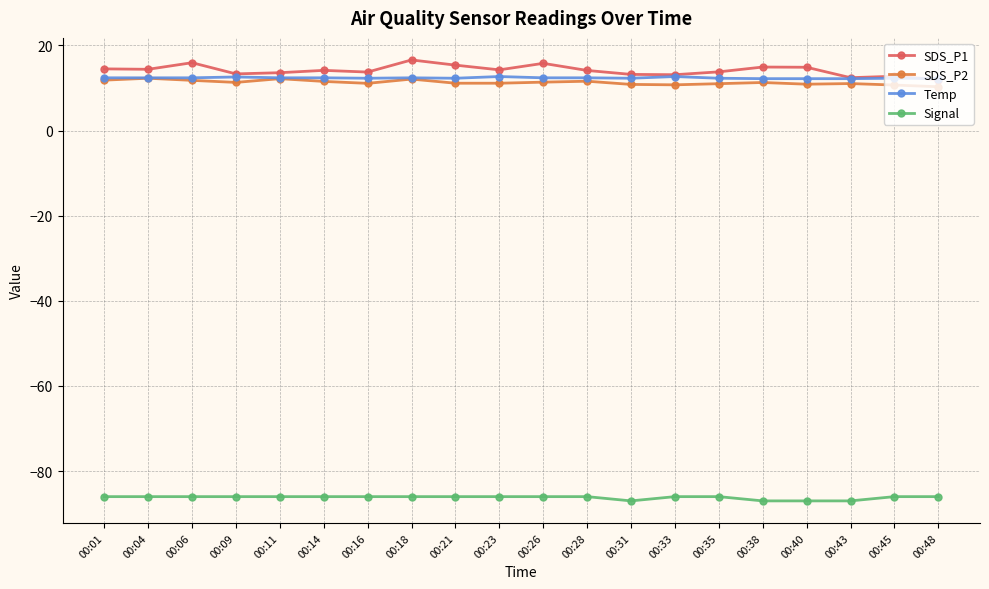

What are all the series names shown in the legend?

SDS_P1, SDS_P2, Temp, Signal